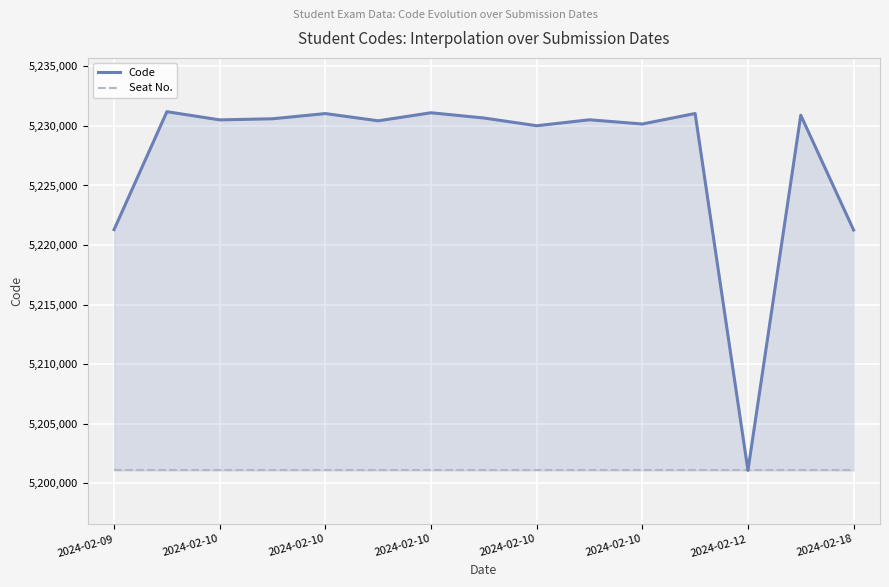

How many interior local peaks does the Code series have?

6